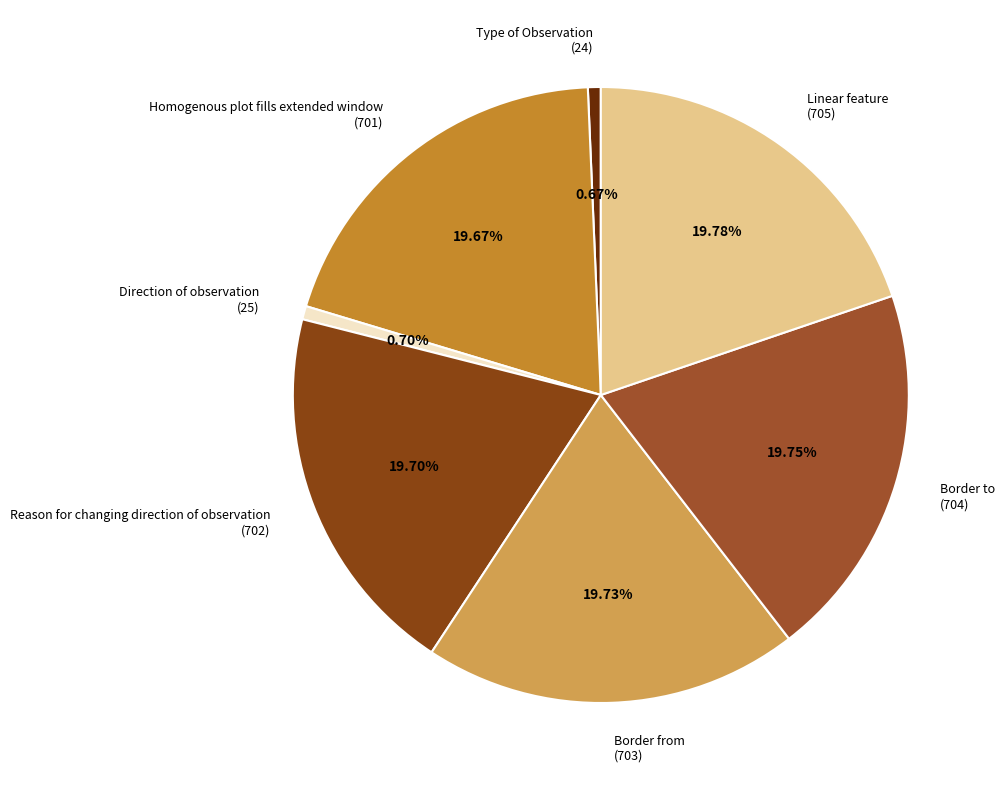

The Homogenous plot fills extended window slice represents 20% of the pie. True or false?

True